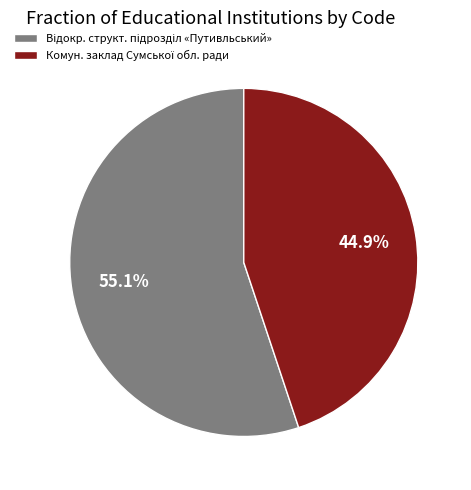

Does any single category account for the majority?

Yes